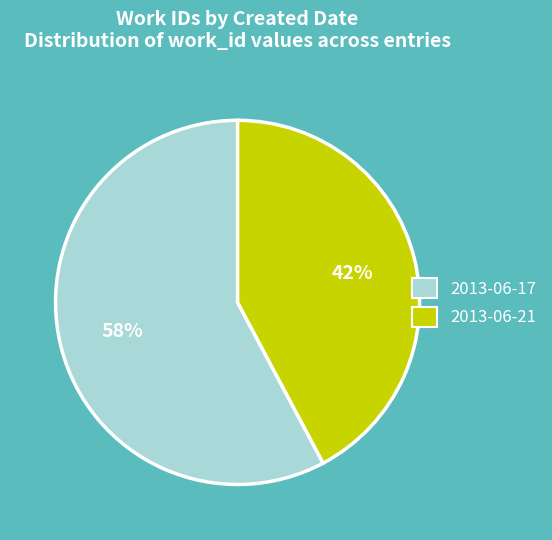

To the nearest percent, what is the difference between the largest and smallest slice percentages?

16%